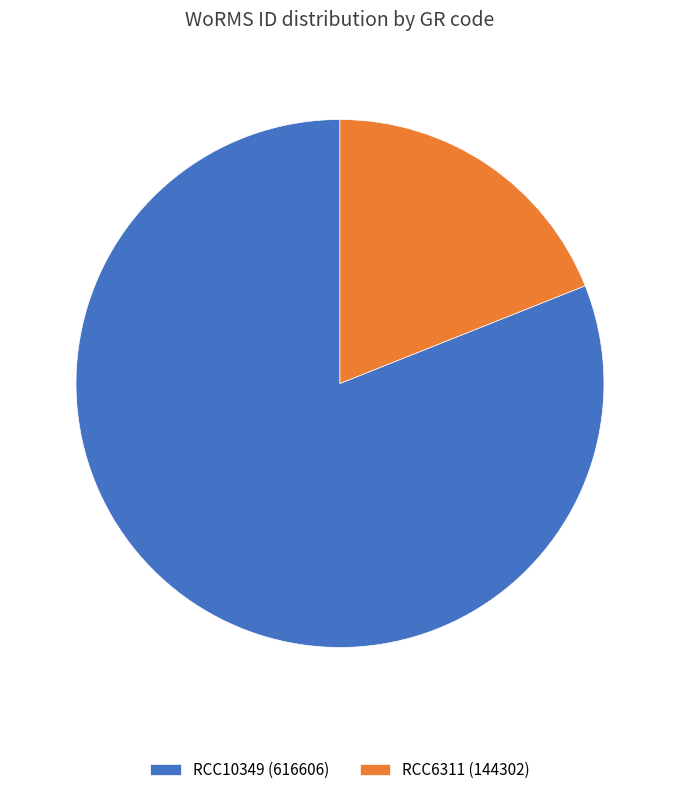

Between RCC6311 and RCC10349, which is larger?

RCC10349